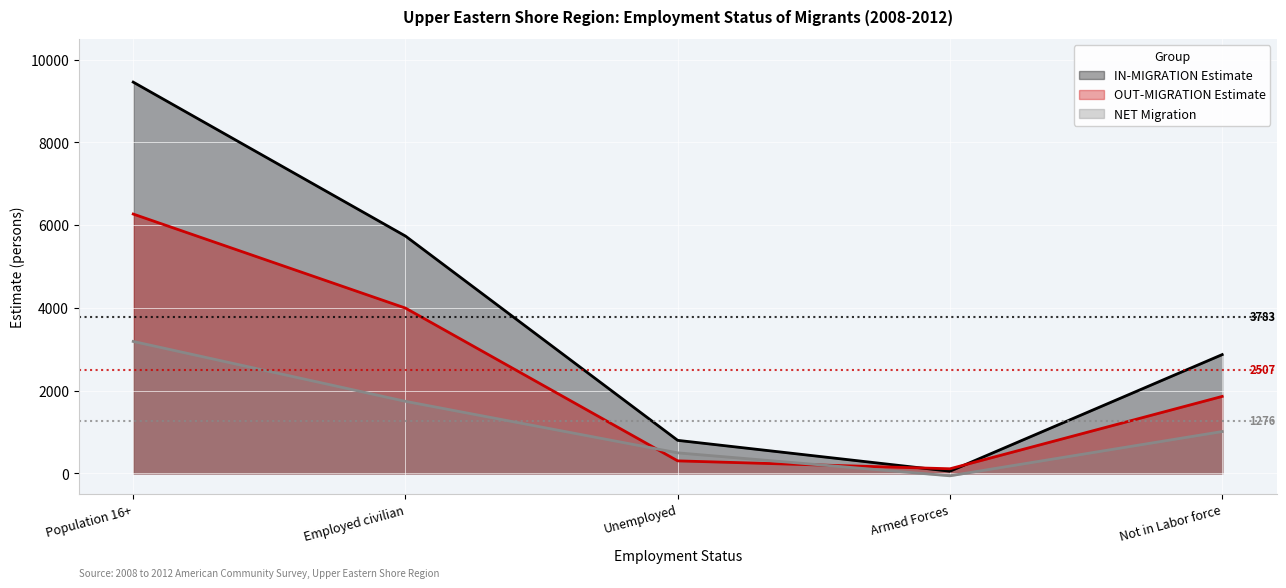

List the series in order of their overall mean, highest first.

IN-MIGRATION Estimate, OUT-MIGRATION Estimate, NET Migration